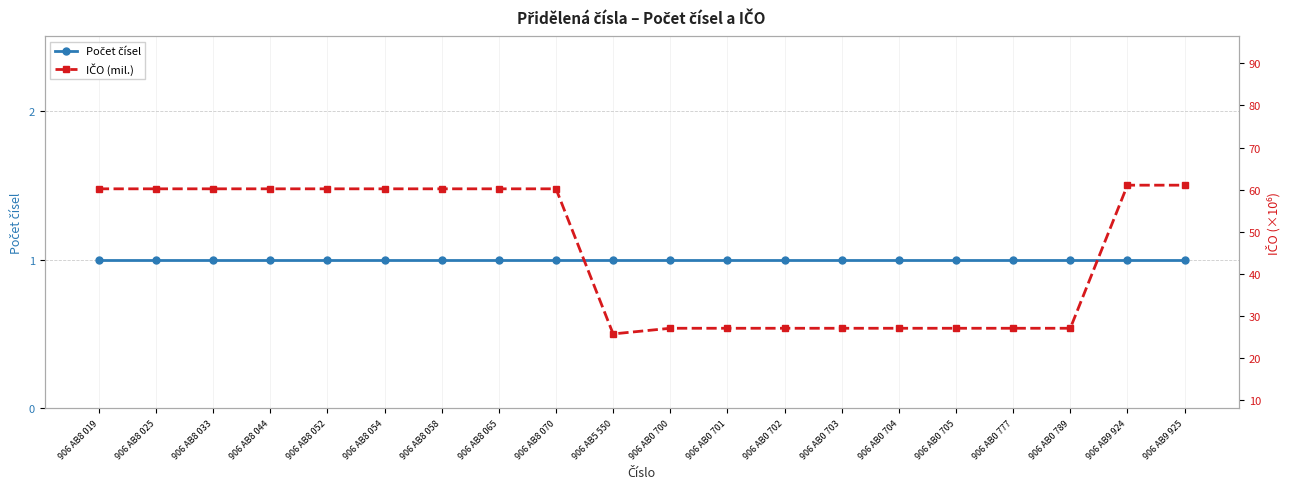

Reading left to right, transcribe all the data shown in this chart.

Počet čísel: 906 AB8 019=1.0	906 AB8 025=1.0	906 AB8 033=1.0	906 AB8 044=1.0	906 AB8 052=1.0	906 AB8 054=1.0	906 AB8 058=1.0	906 AB8 065=1.0	906 AB8 070=1.0	906 AB5 550=1.0	906 AB0 700=1.0	906 AB0 701=1.0	906 AB0 702=1.0	906 AB0 703=1.0	906 AB0 704=1.0	906 AB0 705=1.0	906 AB0 777=1.0	906 AB0 789=1.0	906 AB9 924=1.0	906 AB9 925=1.0
IČO (mil.): 906 AB8 019=60.2	906 AB8 025=60.2	906 AB8 033=60.2	906 AB8 044=60.2	906 AB8 052=60.2	906 AB8 054=60.2	906 AB8 058=60.2	906 AB8 065=60.2	906 AB8 070=60.2	906 AB5 550=25.7	906 AB0 700=27.1	906 AB0 701=27.1	906 AB0 702=27.1	906 AB0 703=27.1	906 AB0 704=27.1	906 AB0 705=27.1	906 AB0 777=27.1	906 AB0 789=27.1	906 AB9 924=61.1	906 AB9 925=61.1